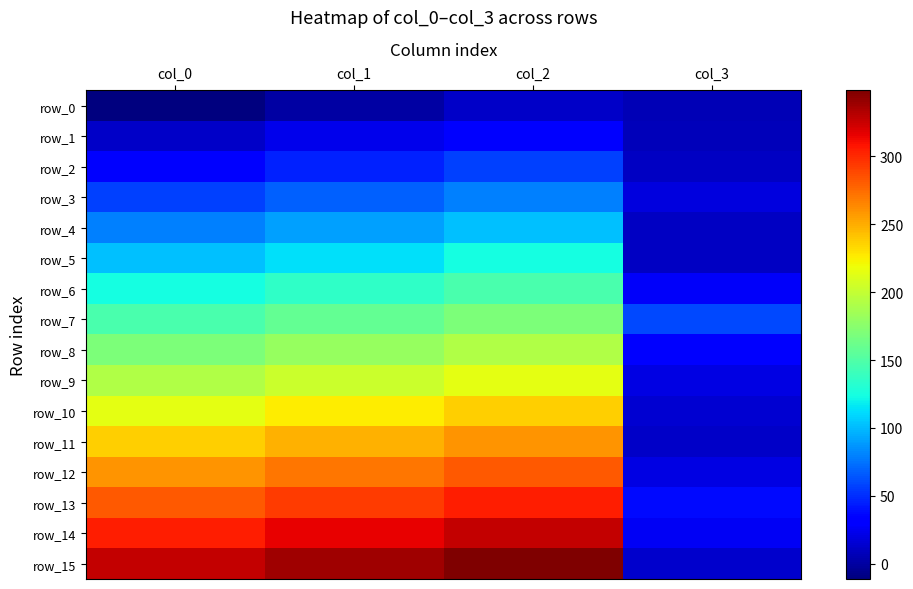

Rank the categories by row_7 value from highest to lowest.

col_2, col_1, col_0, col_3